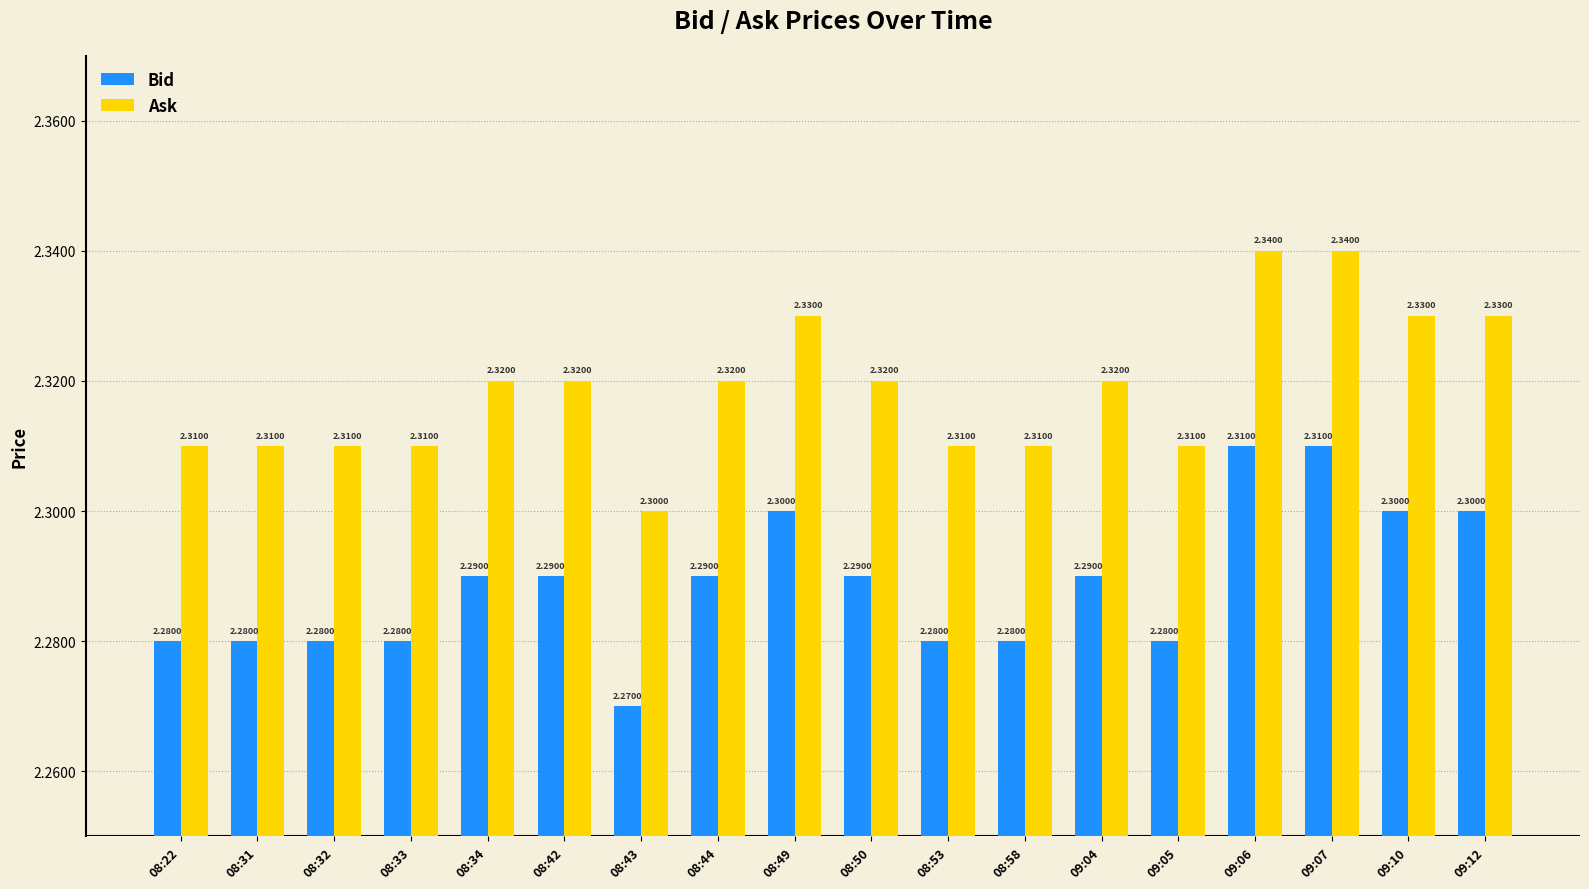

Reading left to right, transcribe all the data shown in this chart.

Bid: 2.3	2.3	2.3	2.3	2.3	2.3	2.3	2.3	2.3	2.3	2.3	2.3	2.3	2.3	2.3	2.3	2.3	2.3
Ask: 2.3	2.3	2.3	2.3	2.3	2.3	2.3	2.3	2.3	2.3	2.3	2.3	2.3	2.3	2.3	2.3	2.3	2.3